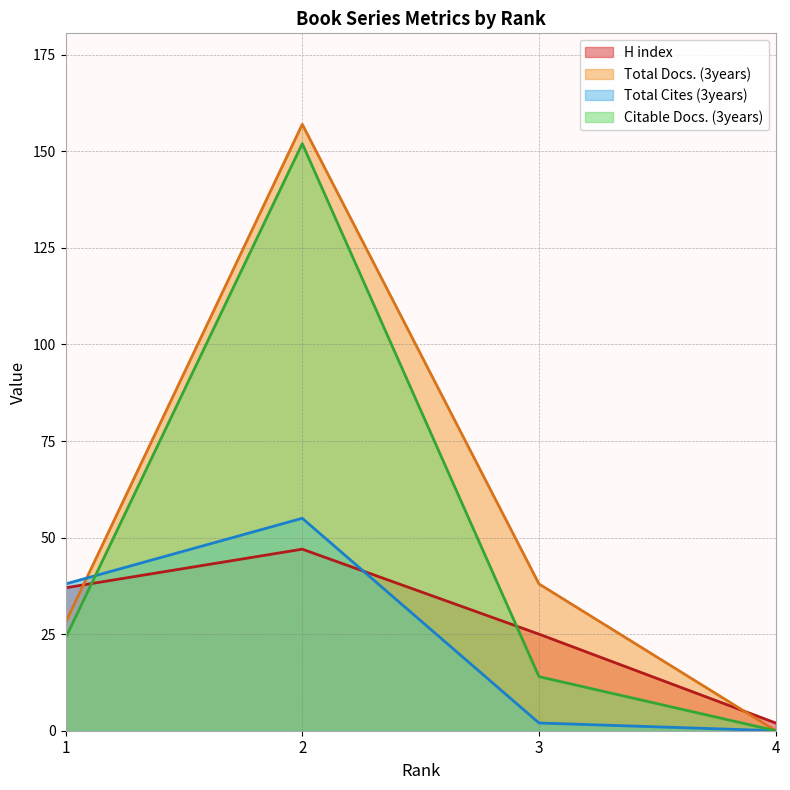

How many intersections are there between Total Docs. (3years) and Total Cites (3years)?

1